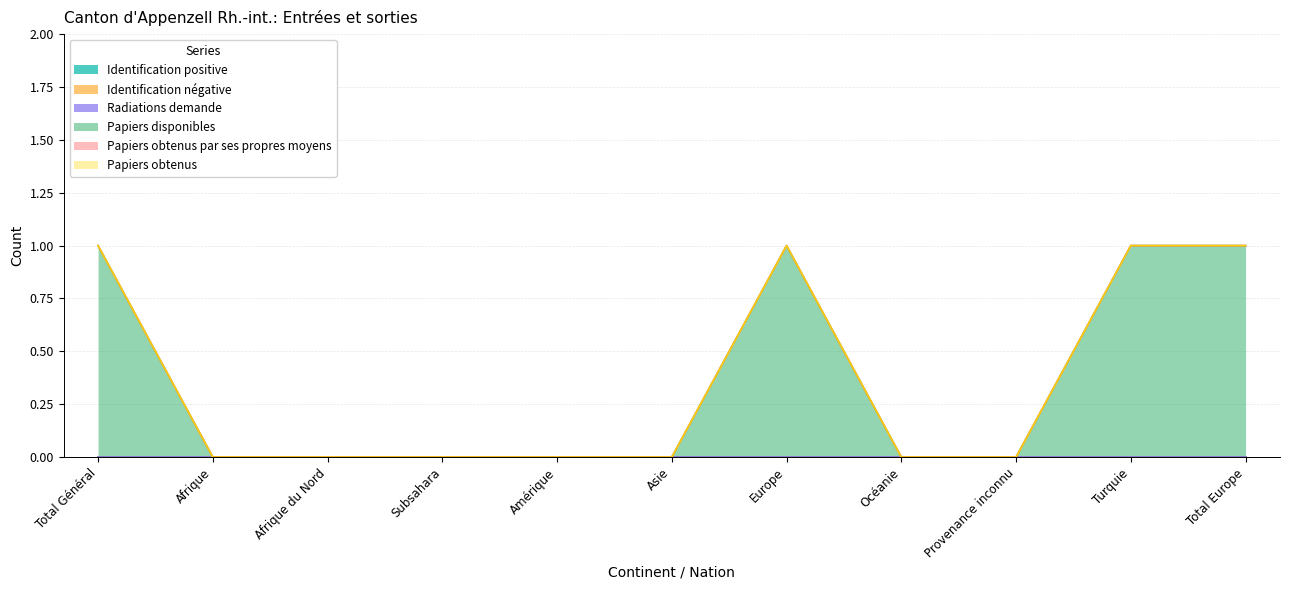

What is the sum of the Papiers disponibles values at Total Général and Océanie?

1